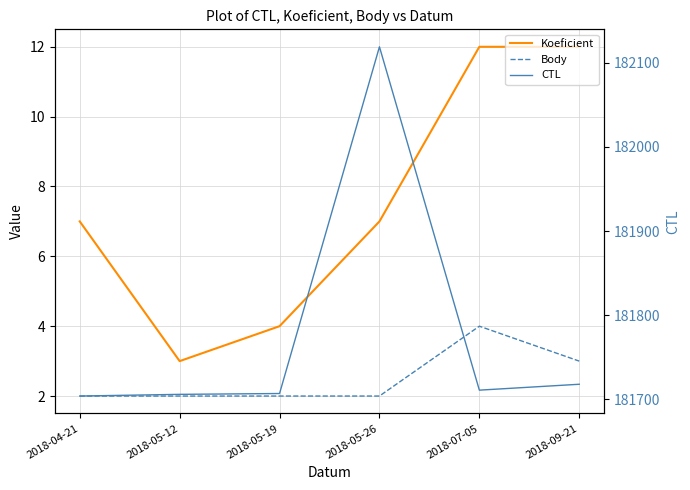

What is the label of the 1st point from the right?

2018-09-21